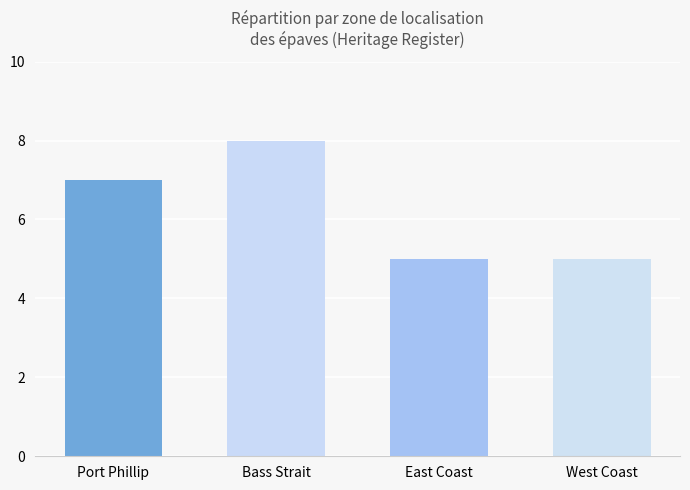

What is the average value?

6